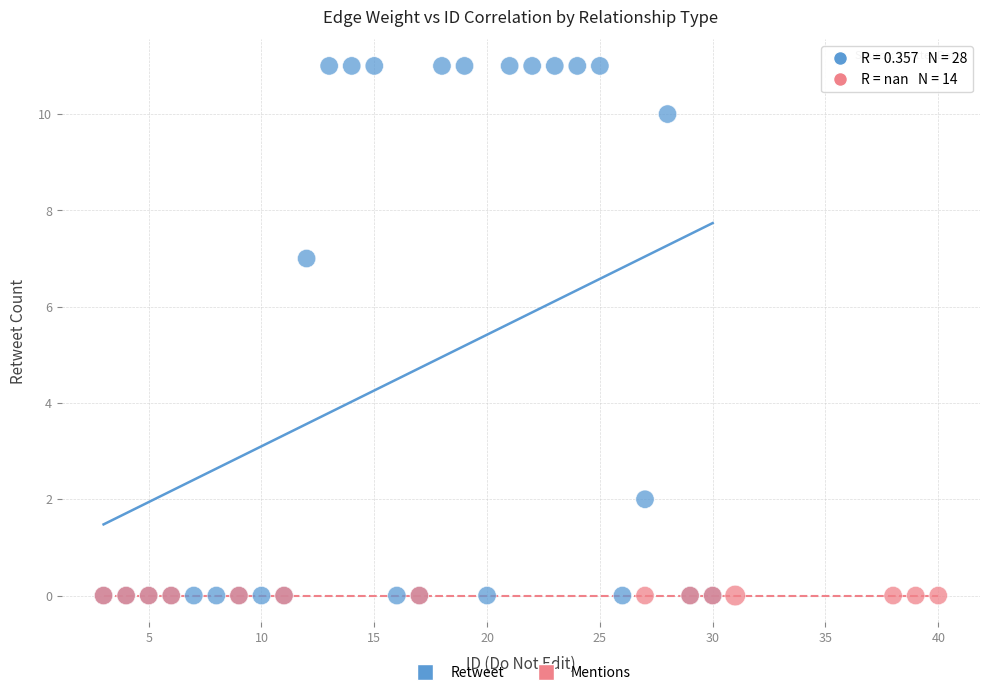

Which series reaches the maximum Y coordinate?

Retweet